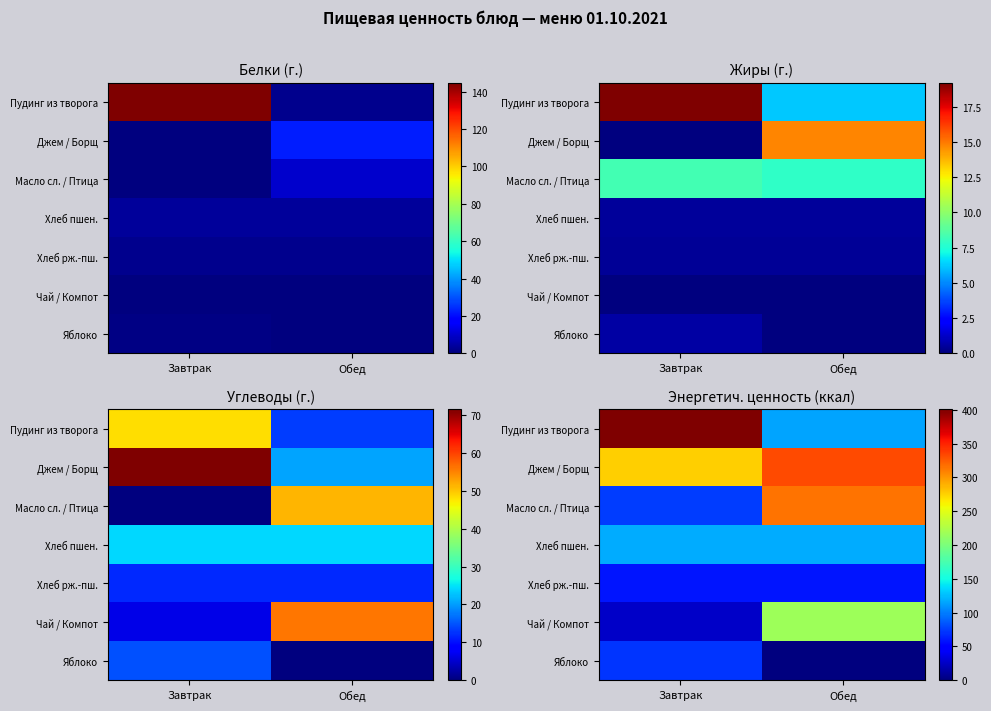

List the labels in order of Чай / Компот value, largest first.

Обед, Завтрак